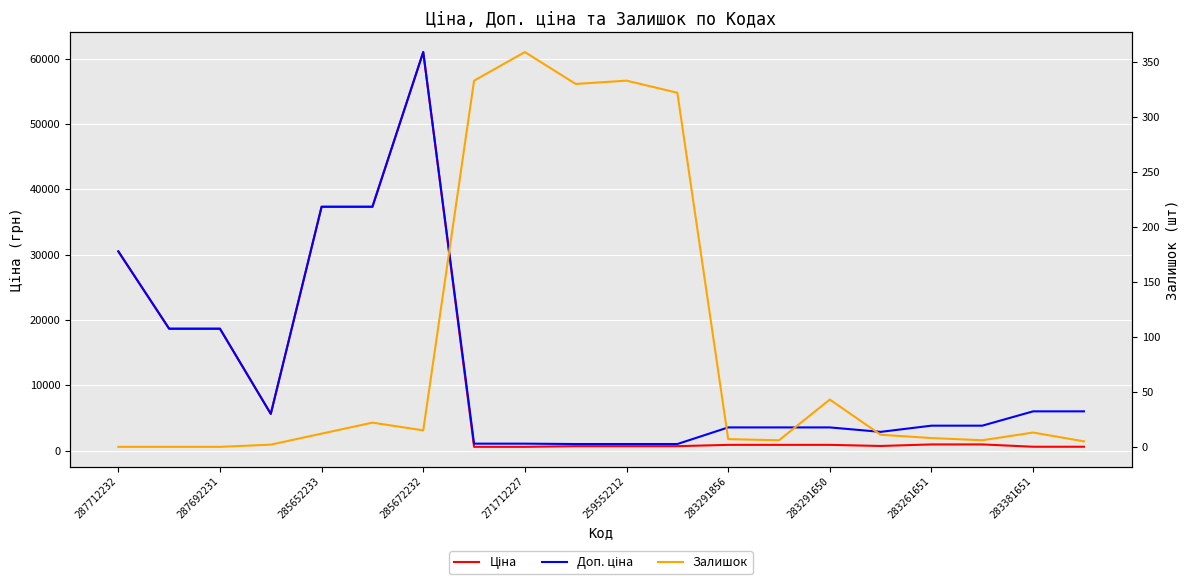

What is the value of the Ціна point at the 20th from the left?

602.1